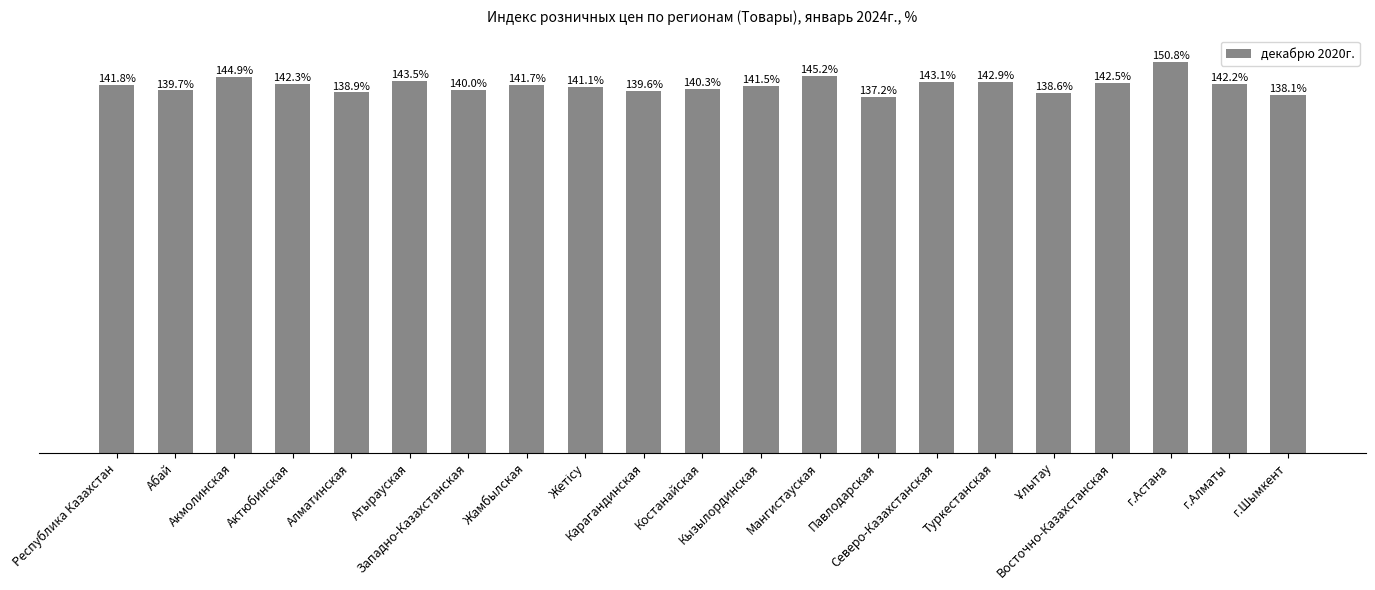

Does the chart contain any negative values?

No